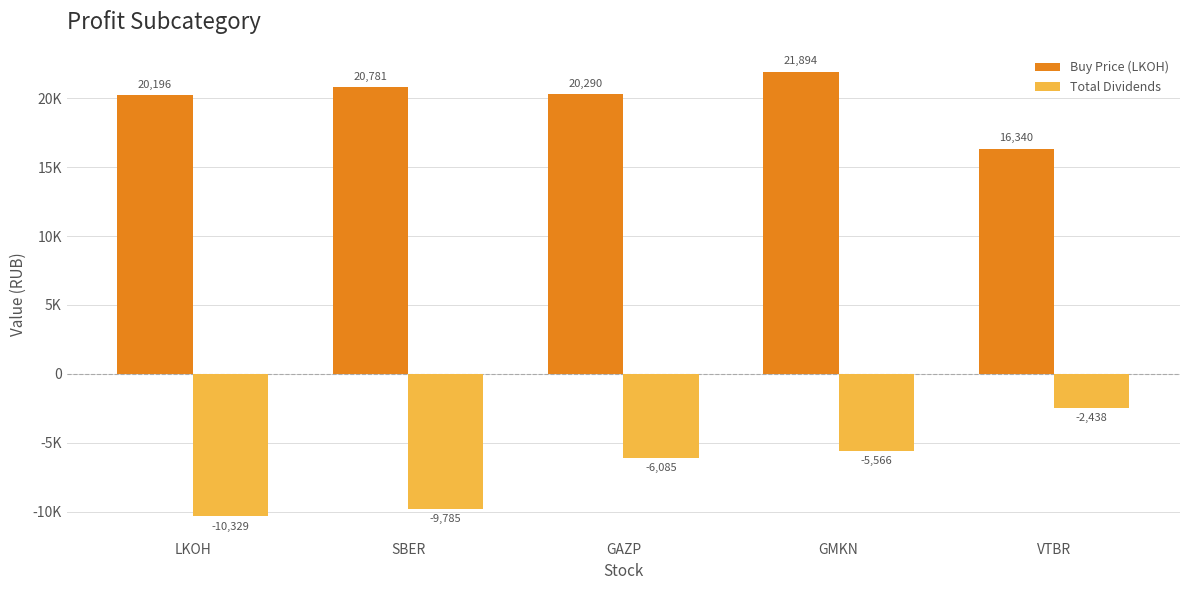

What are all the series names shown in the legend?

Buy Price (LKOH), Total Dividends